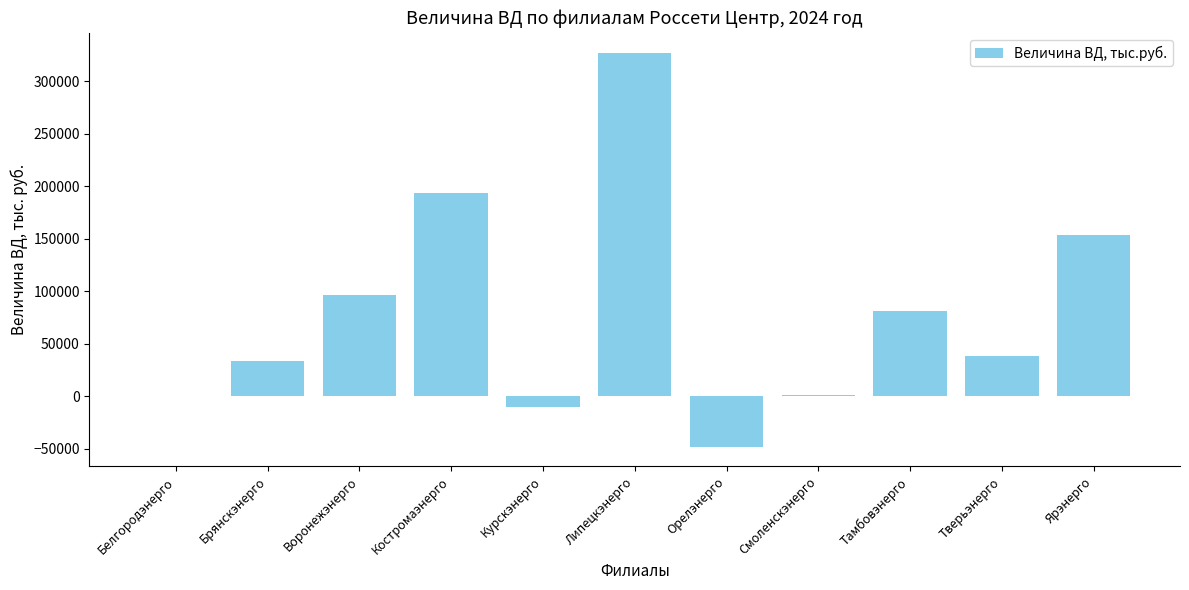

At which category does the chart reach its peak across all series?

Липецкэнерго